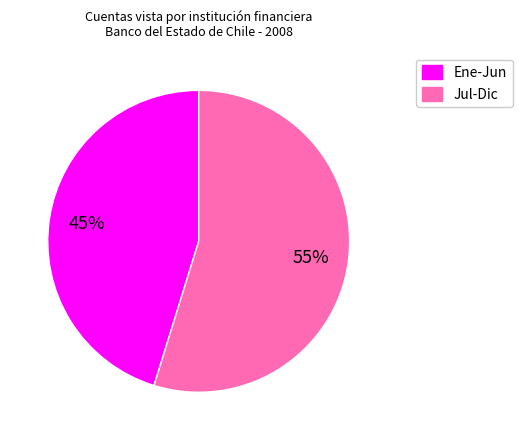

Does any single category account for the majority?

Yes